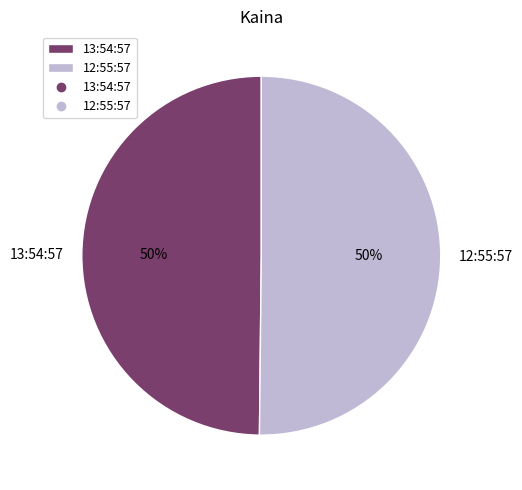

What is the ratio of the value at 12:55:57 to the value at 13:54:57?

1.0